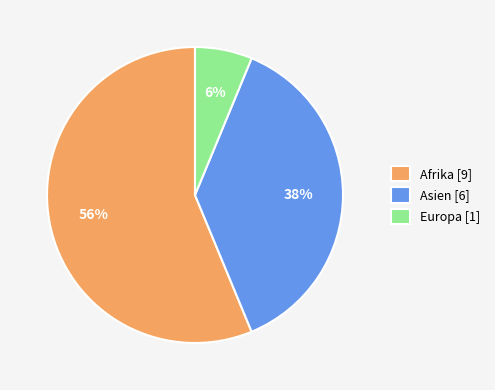

Count the number of slices in the pie.

3